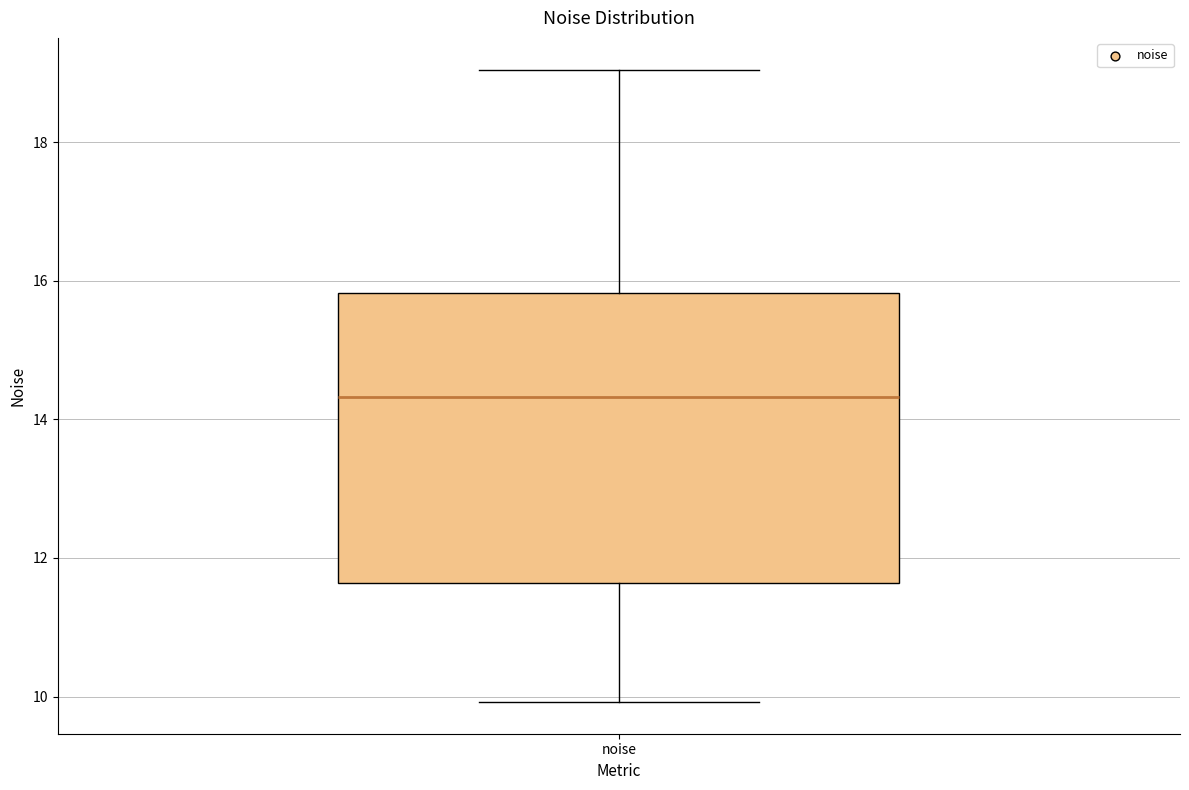

Where does the lower whisker of the box for noise end on the y-axis? The values are not printed on the chart, so give them approximately, as read against the axis.

10.0